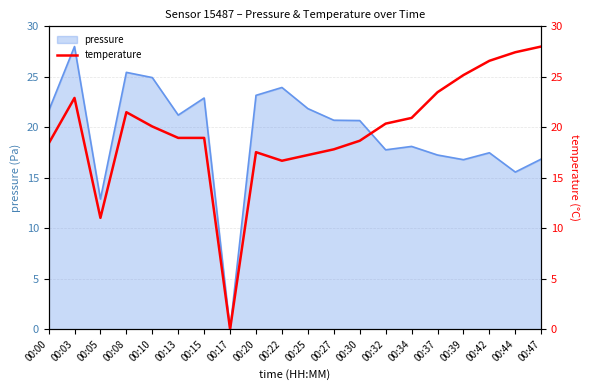

Is it true that pressure equals 15.6 at 00:44?

True